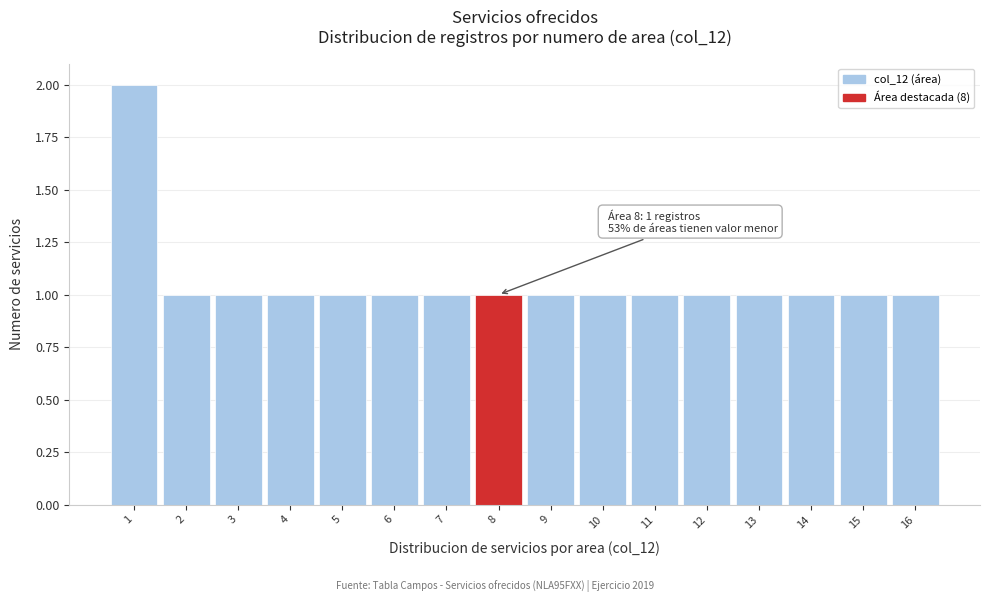

Over which range of the x-axis is the bar tallest?

0.5 to 1.5